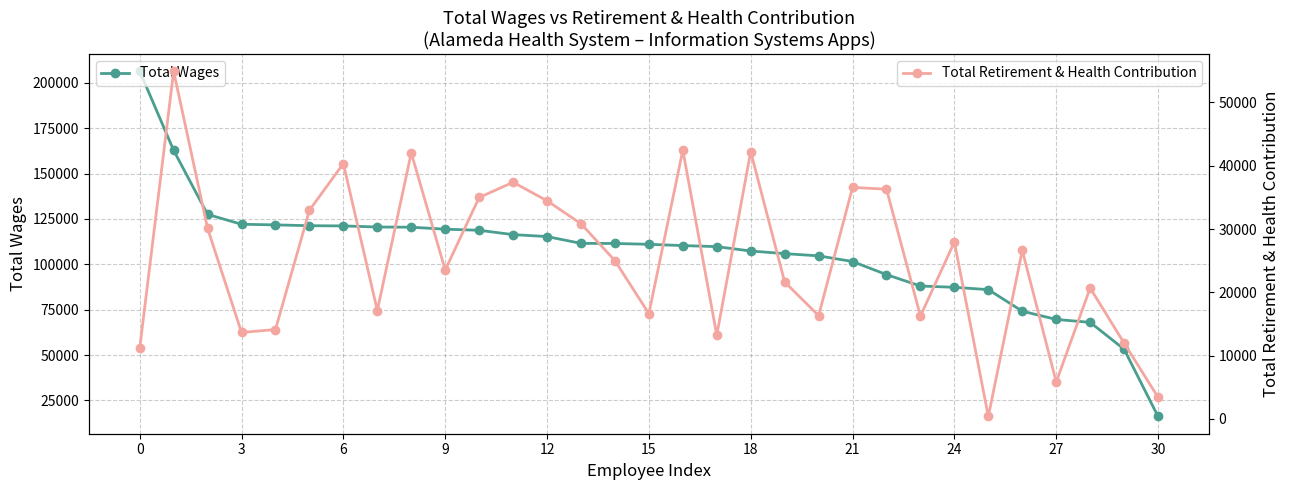

How many lines are shown in the chart?

2